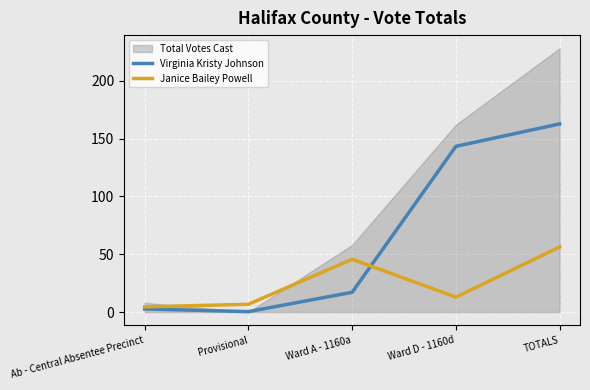

Which category has the highest value in the Virginia Kristy Johnson series?

TOTALS